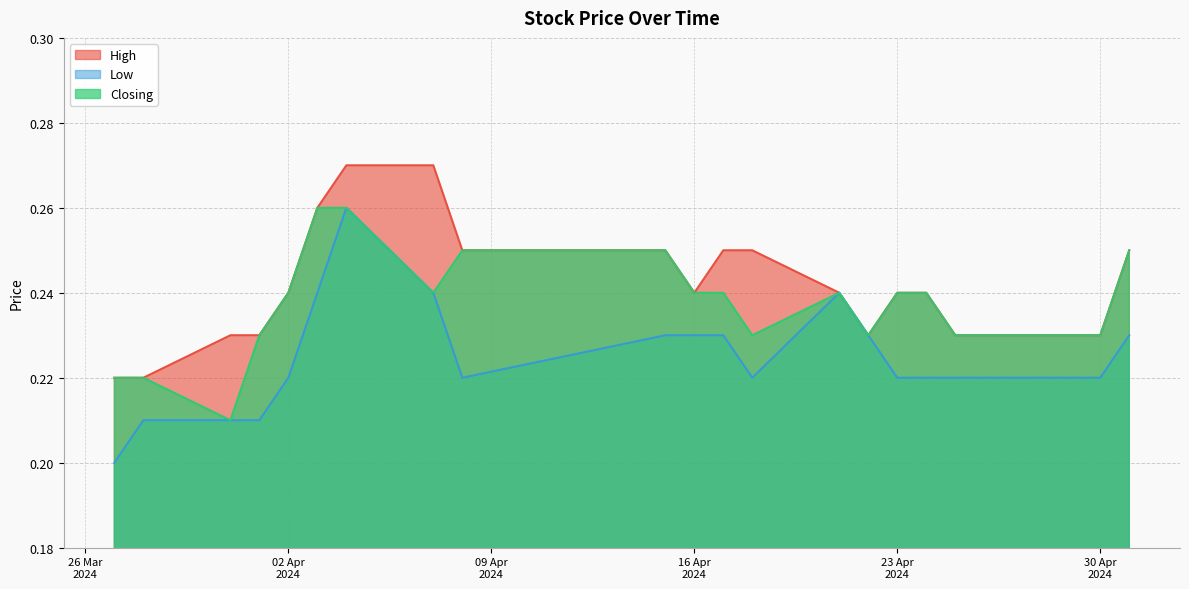

Reading right to left, extract all data points from this chart.

High: 27/03/2024=0.2	28/03/2024=0.2	31/03/2024=0.2	01/04/2024=0.2	02/04/2024=0.2	03/04/2024=0.3	04/04/2024=0.3	07/04/2024=0.3	08/04/2024=0.2	15/04/2024=0.2	16/04/2024=0.2	17/04/2024=0.2	18/04/2024=0.2	21/04/2024=0.2	22/04/2024=0.2	23/04/2024=0.2	24/04/2024=0.2	25/04/2024=0.2	30/04/2024=0.2	01/05/2024=0.2
Low: 27/03/2024=0.2	28/03/2024=0.2	31/03/2024=0.2	01/04/2024=0.2	02/04/2024=0.2	03/04/2024=0.2	04/04/2024=0.3	07/04/2024=0.2	08/04/2024=0.2	15/04/2024=0.2	16/04/2024=0.2	17/04/2024=0.2	18/04/2024=0.2	21/04/2024=0.2	22/04/2024=0.2	23/04/2024=0.2	24/04/2024=0.2	25/04/2024=0.2	30/04/2024=0.2	01/05/2024=0.2
Closing: 27/03/2024=0.2	28/03/2024=0.2	31/03/2024=0.2	01/04/2024=0.2	02/04/2024=0.2	03/04/2024=0.3	04/04/2024=0.3	07/04/2024=0.2	08/04/2024=0.2	15/04/2024=0.2	16/04/2024=0.2	17/04/2024=0.2	18/04/2024=0.2	21/04/2024=0.2	22/04/2024=0.2	23/04/2024=0.2	24/04/2024=0.2	25/04/2024=0.2	30/04/2024=0.2	01/05/2024=0.2